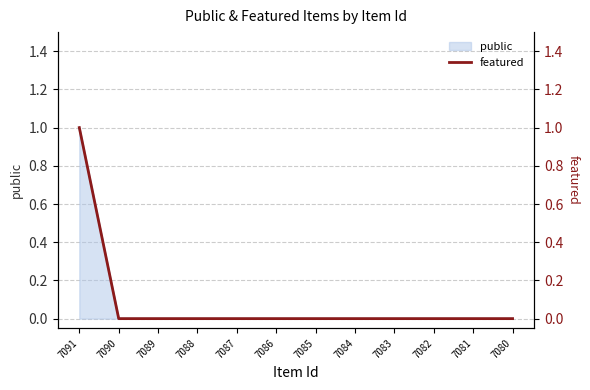

What is the difference between the maximum and minimum values?

1